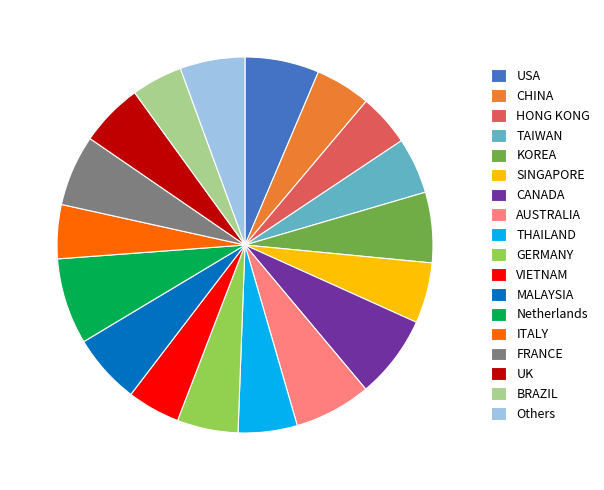

The SINGAPORE slice represents 5% of the pie. True or false?

True